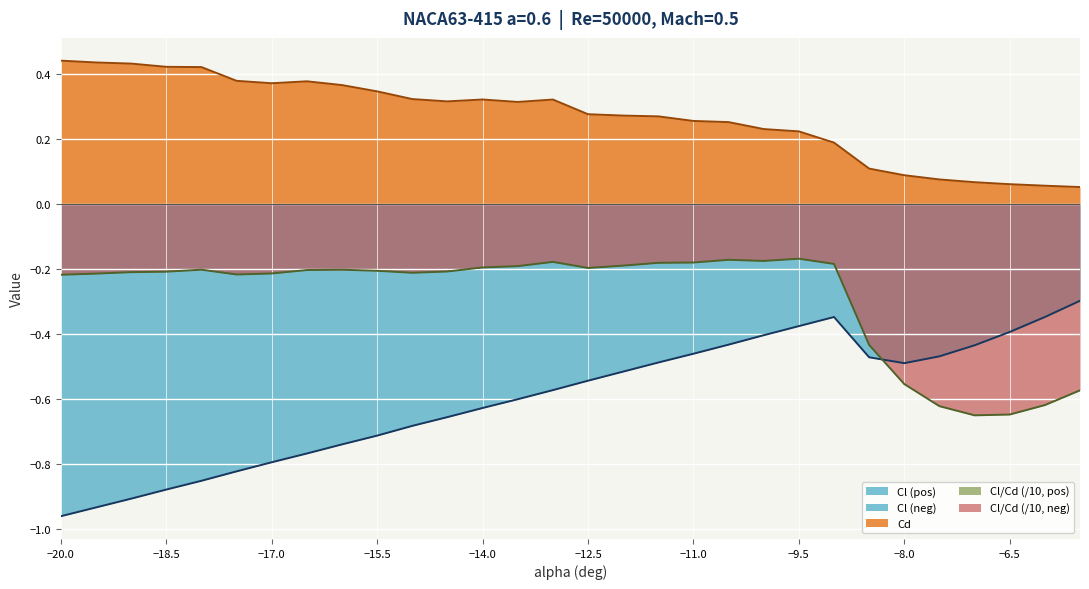

What is the total value across all series at -14.5?

-0.5